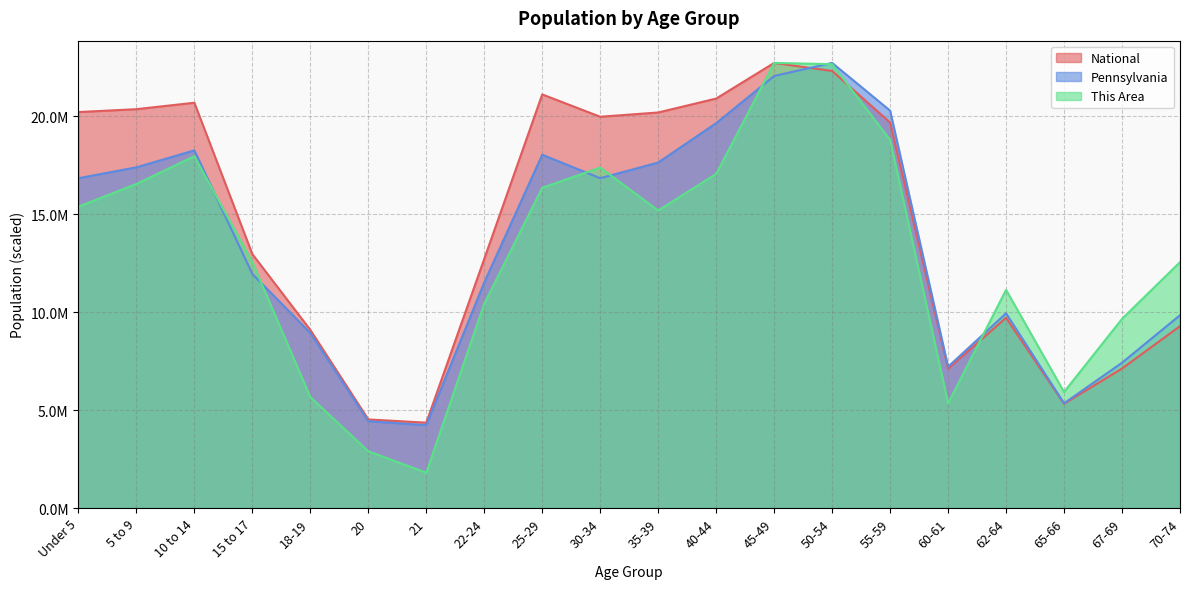

What is the difference between the second highest and second lowest values in the This Area series?

19749397.8